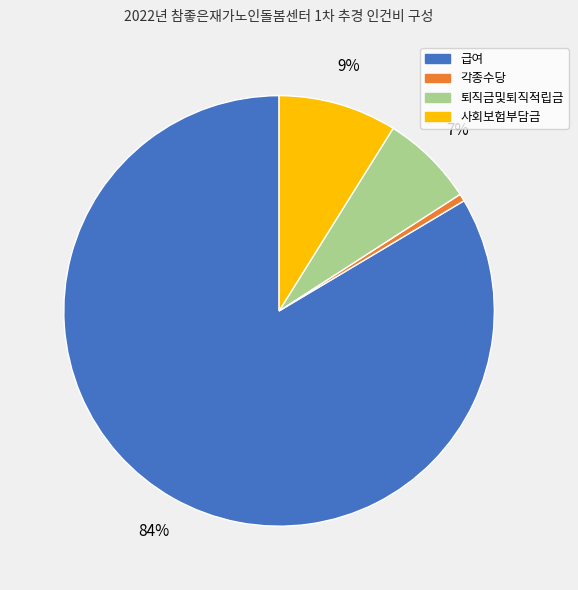

Which category accounts for the majority?

급여